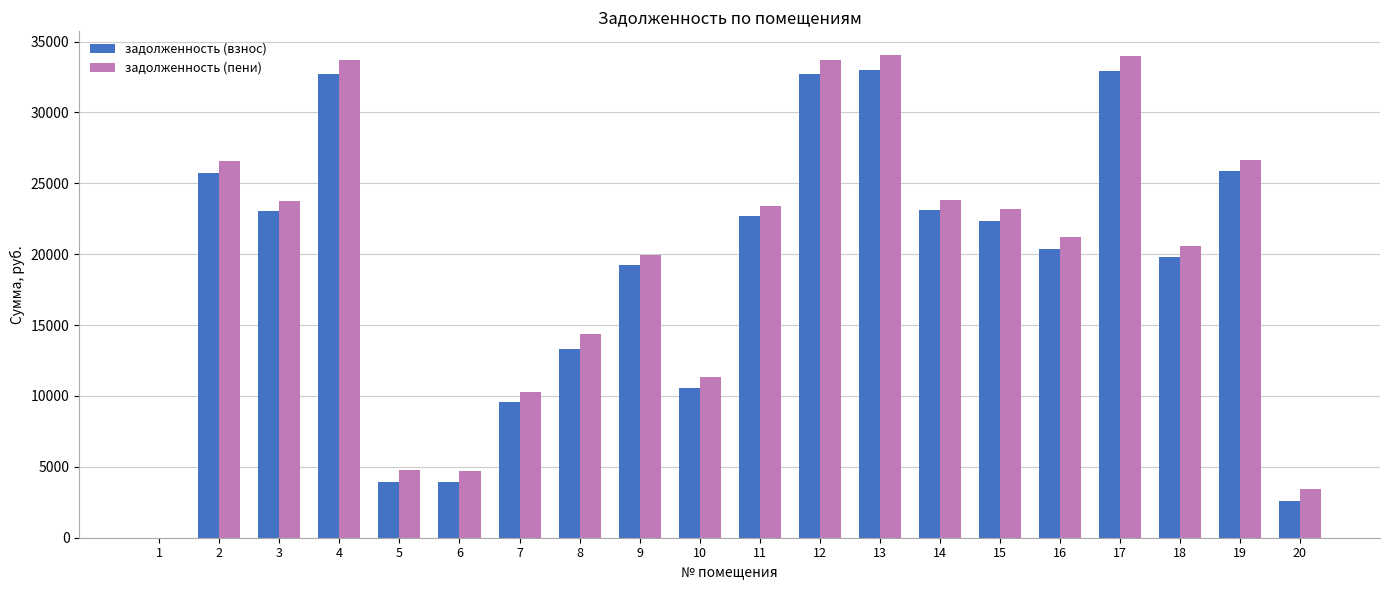

Which series changed the most between 9 and 20?

задолженность (взнос)